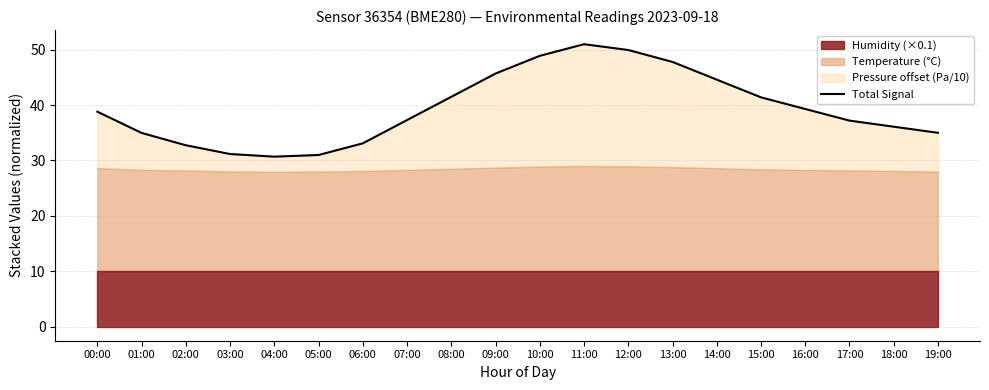

How many lines are shown in the chart?

1